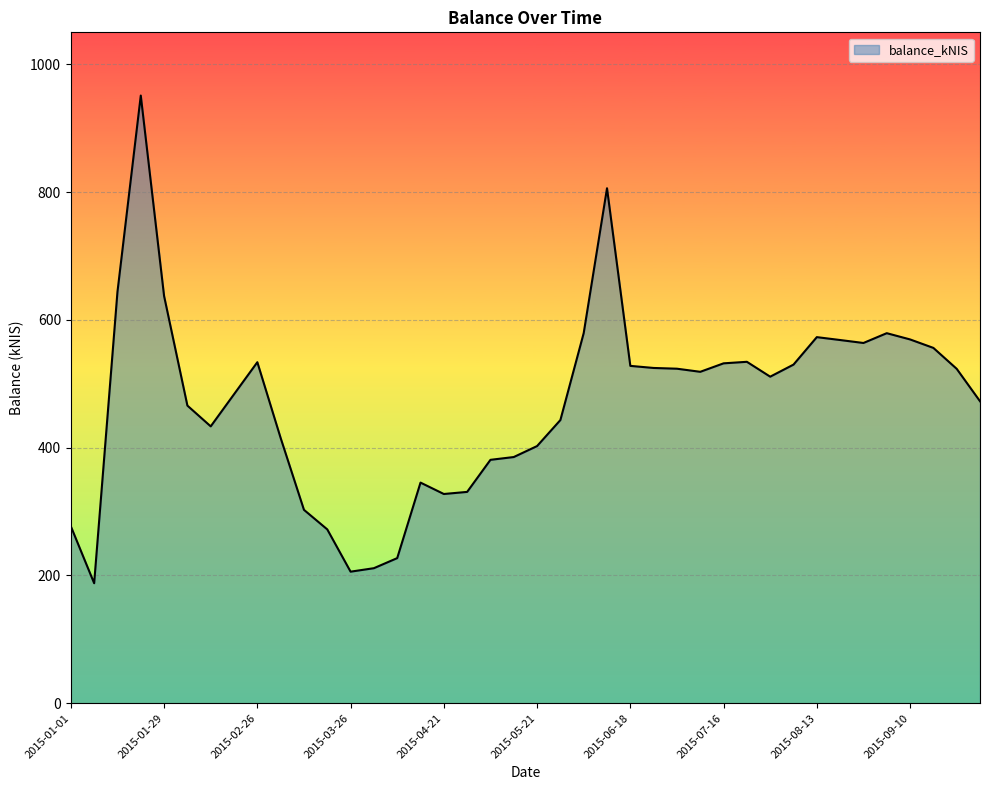

What is the difference between the second highest and minimum values?

618.2